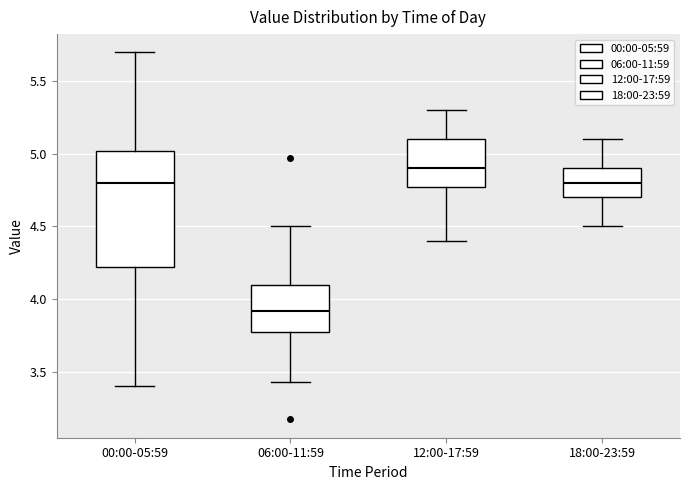

Which box's median line is the highest?

12:00-17:59